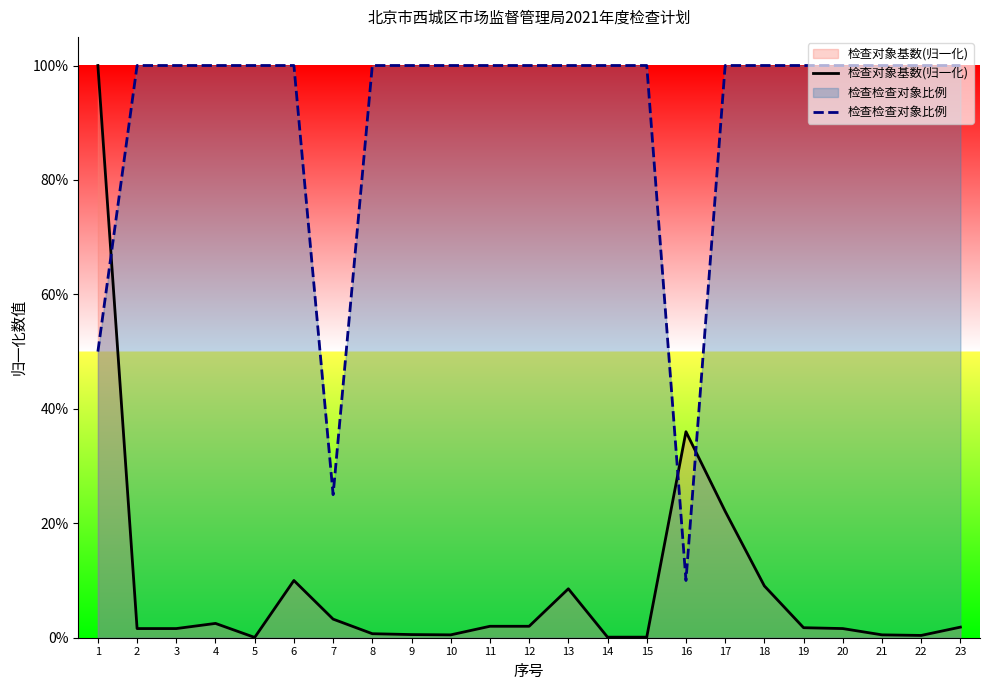

Between 20 and 2, which is larger?

20